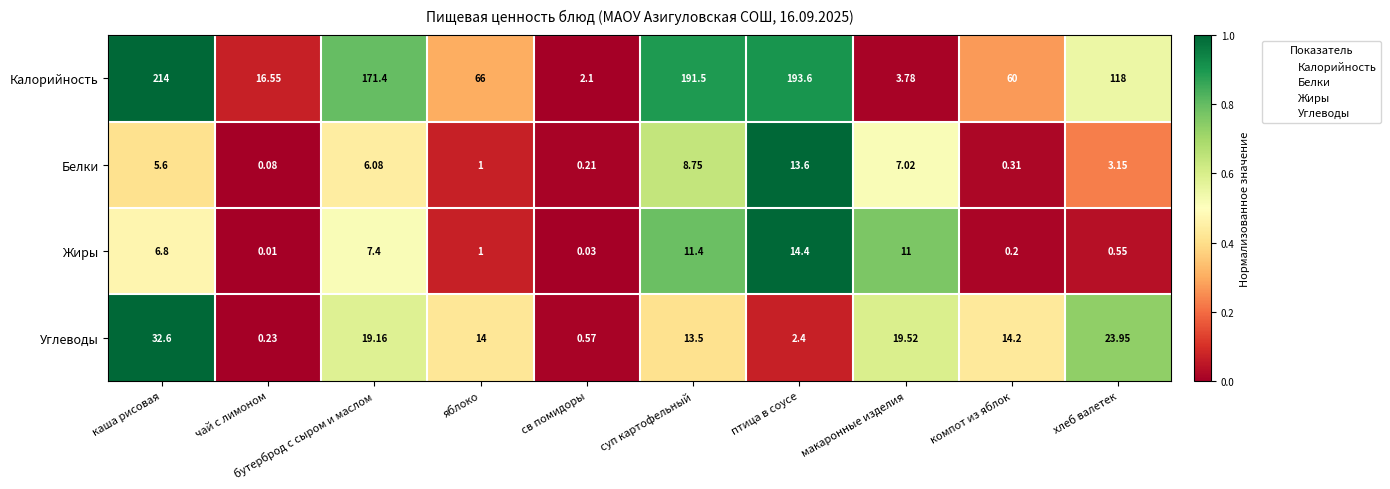

At птица в соусе, list the series in order from largest to smallest.

Калорийность, Жиры, Белки, Углеводы